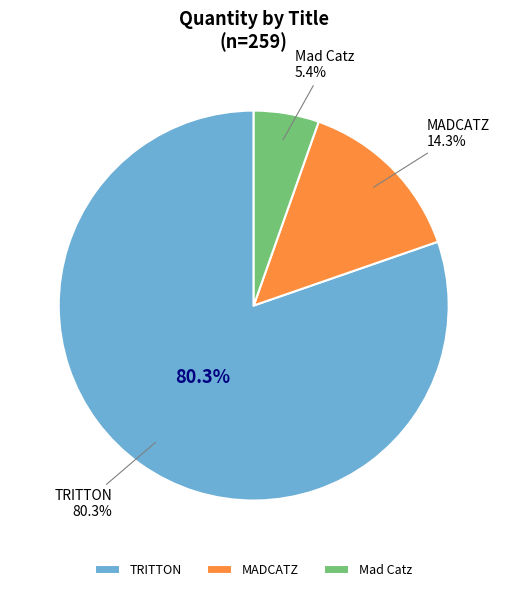

To the nearest percent, what portion does MADCATZ represent?

14%